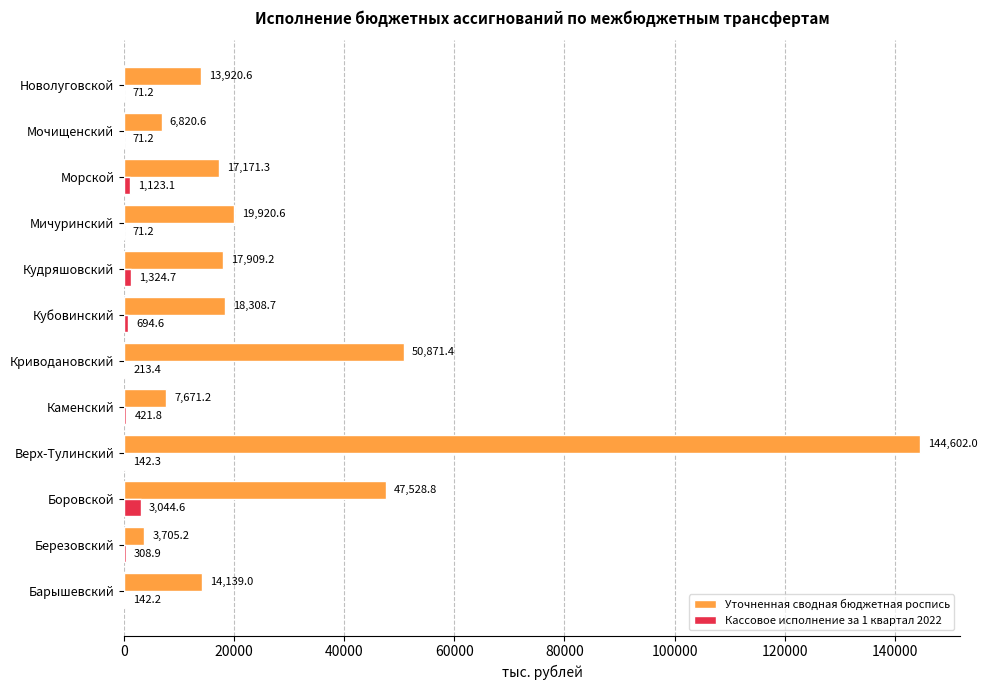

How many values in the Уточненная сводная бюджетная роспись series exceed 17909?

6